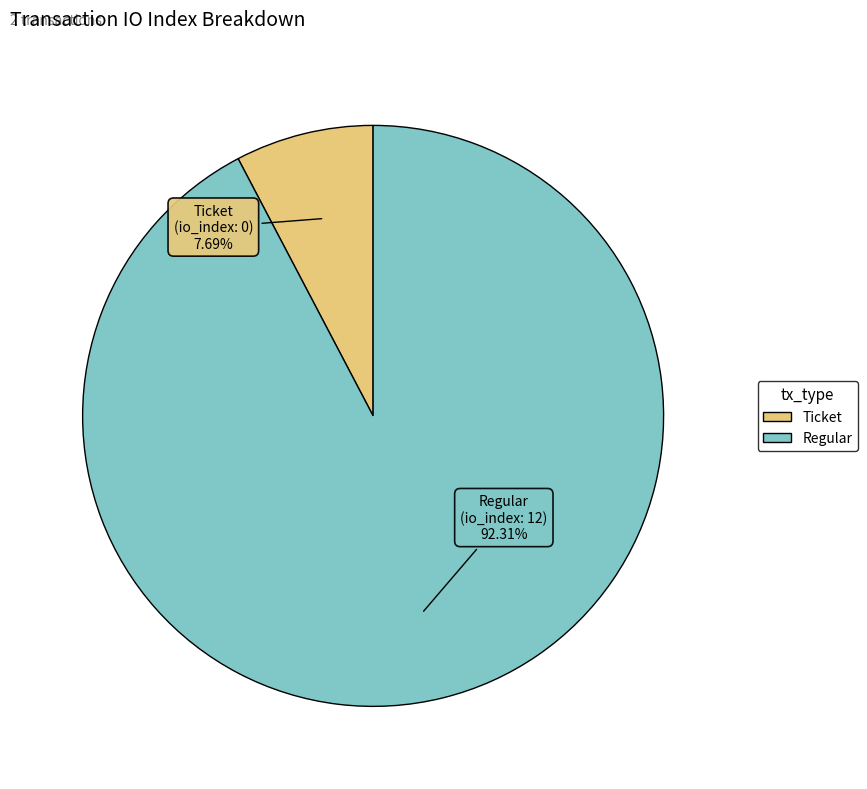

Does any single category account for the majority?

Yes